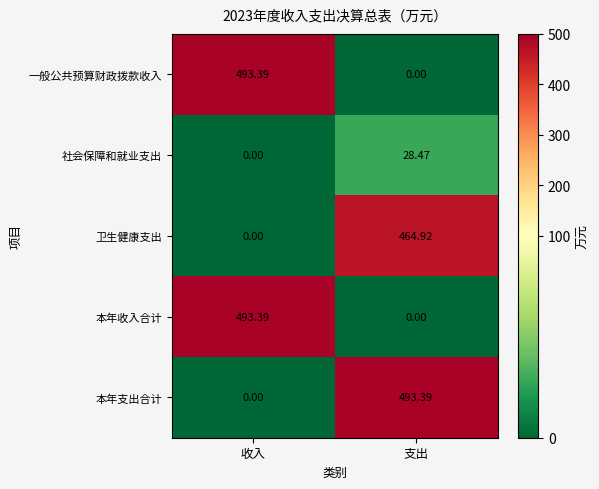

Count the number of categories in the chart.

2